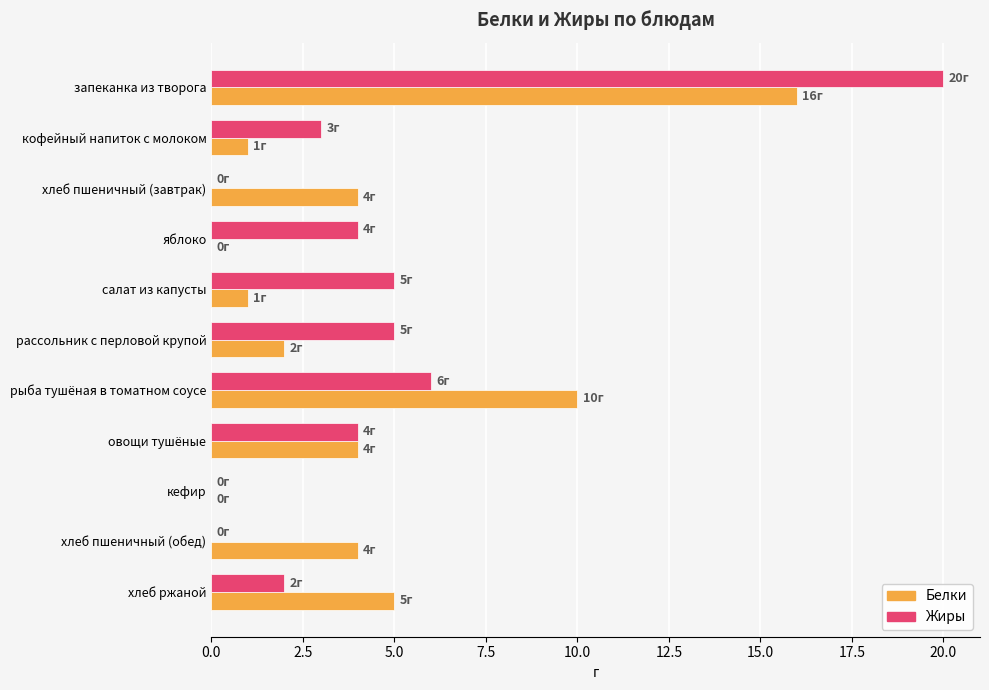

Where is Белки nearest to the value 8?

рыба тушёная в томатном соусе